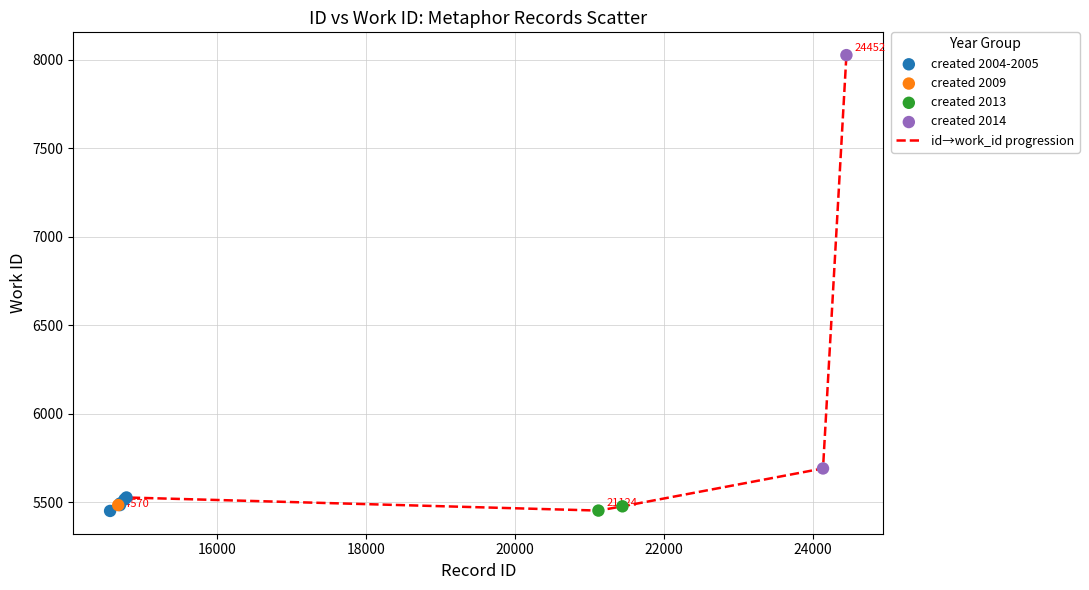

What is the minimum value shown in the chart?

5450